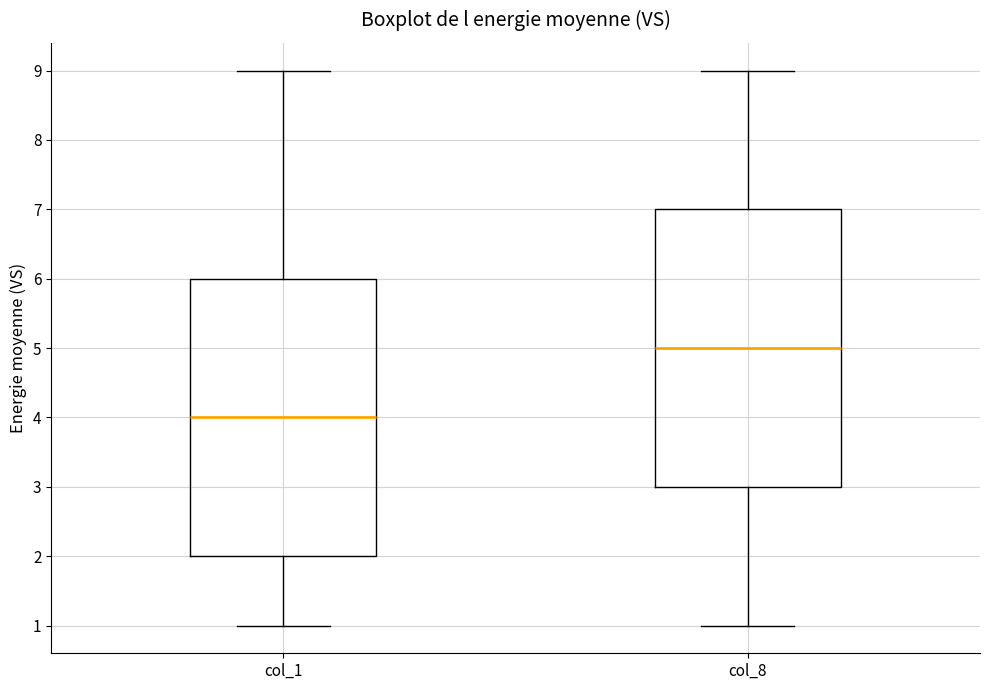

Reading left to right, transcribe this box plot: for each box, give where its median line is, the range the box spans, and where its two whiskers end, as read against the y-axis. The values are not printed on the chart, so give them approximately, as read against the axis.

col_1: median 4, box 2 to 6, whiskers 1 to 9
col_8: median 5, box 3 to 7, whiskers 1 to 9